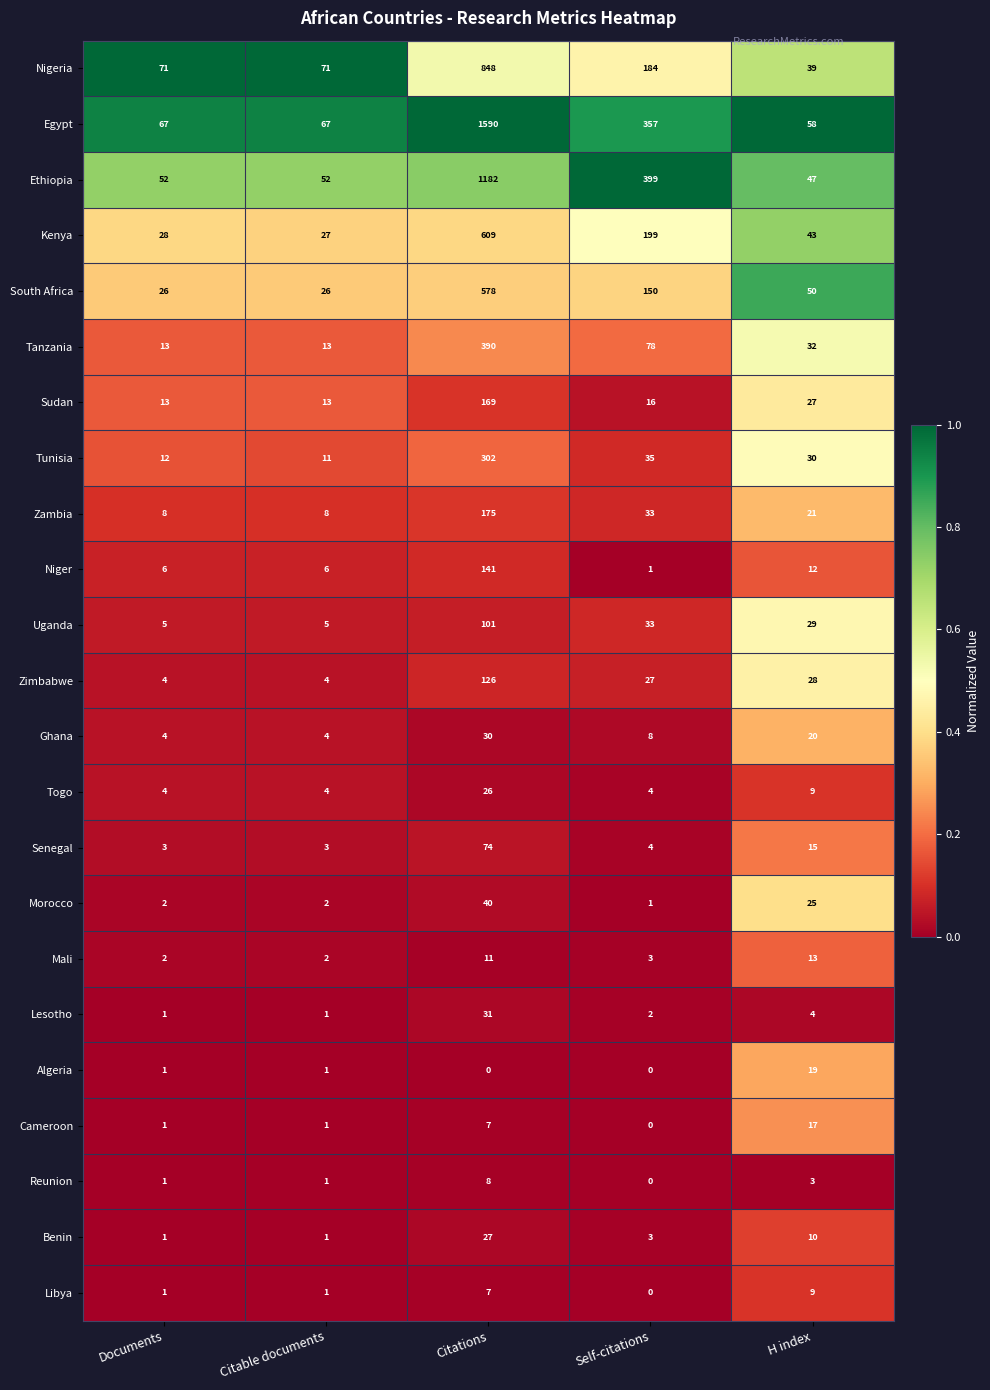

What is the highest value of the Uganda series?

101